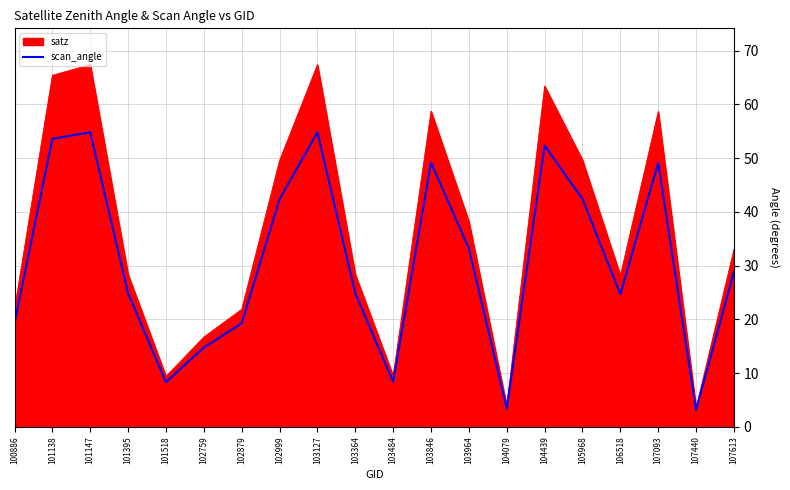

Rank the categories by value from lowest to highest.

107440, 104079, 101518, 103484, 102759, 102879, 100886, 106518, 101395, 103364, 107613, 103964, 102999, 105968, 107093, 103846, 104439, 101138, 101147, 103127